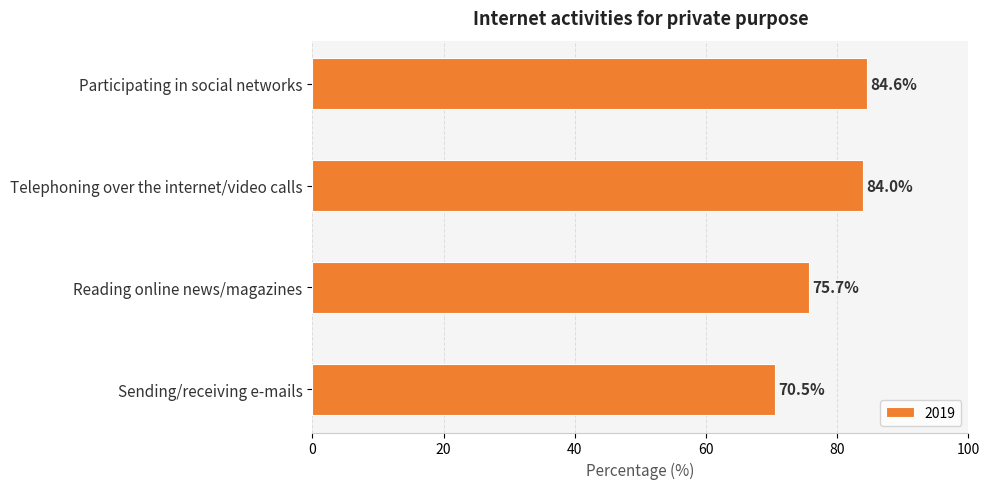

What is the average value?

78.7